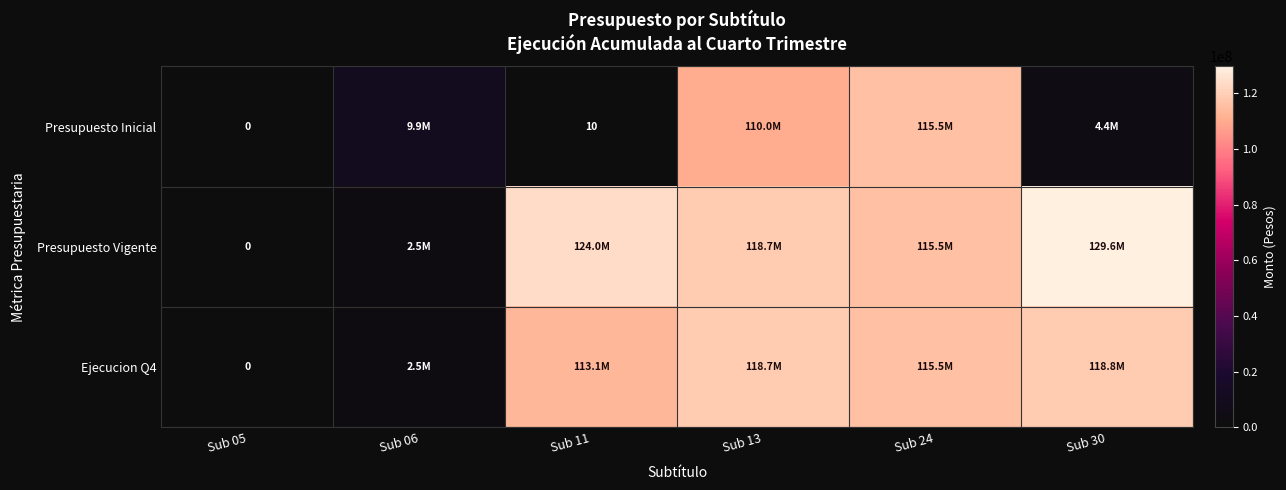

Is it true that Presupuesto Inicial equals 3 at Sub 11?

False